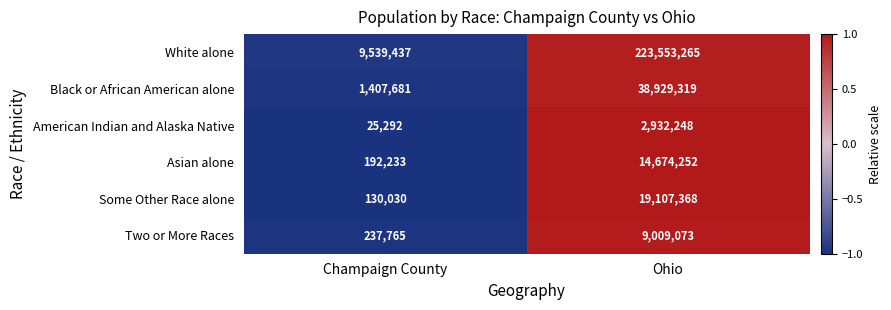

Where is Two or More Races nearest to the value 4623419?

Champaign County